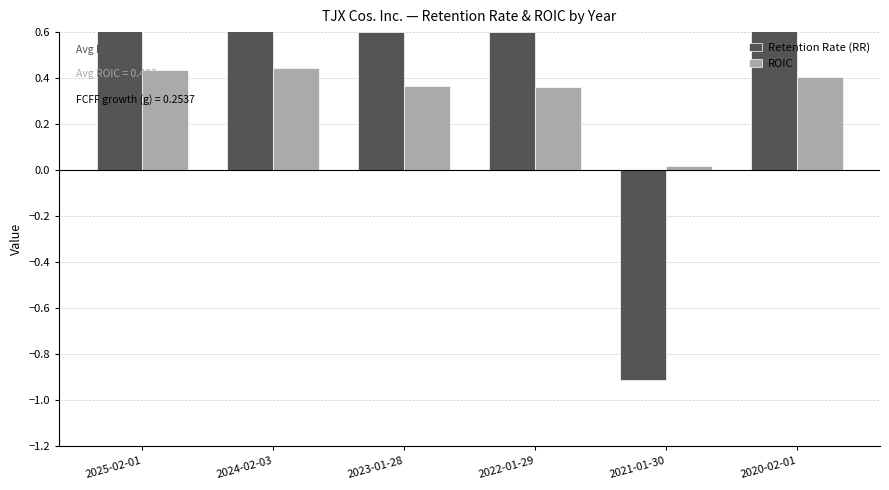

At how many categories does at least one series exceed 0?

6